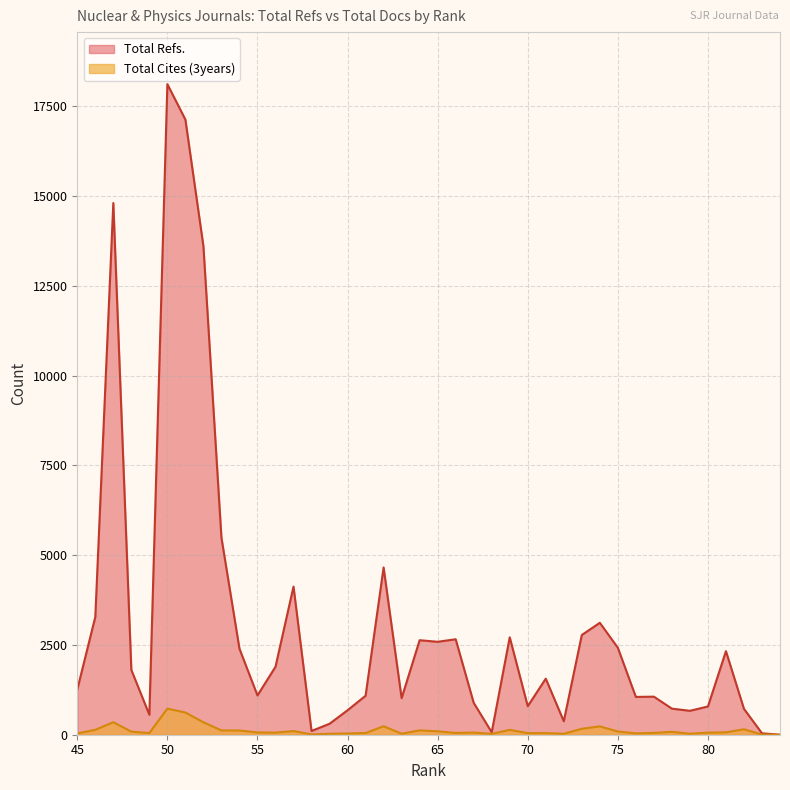

How many categories are shown in the chart?

40